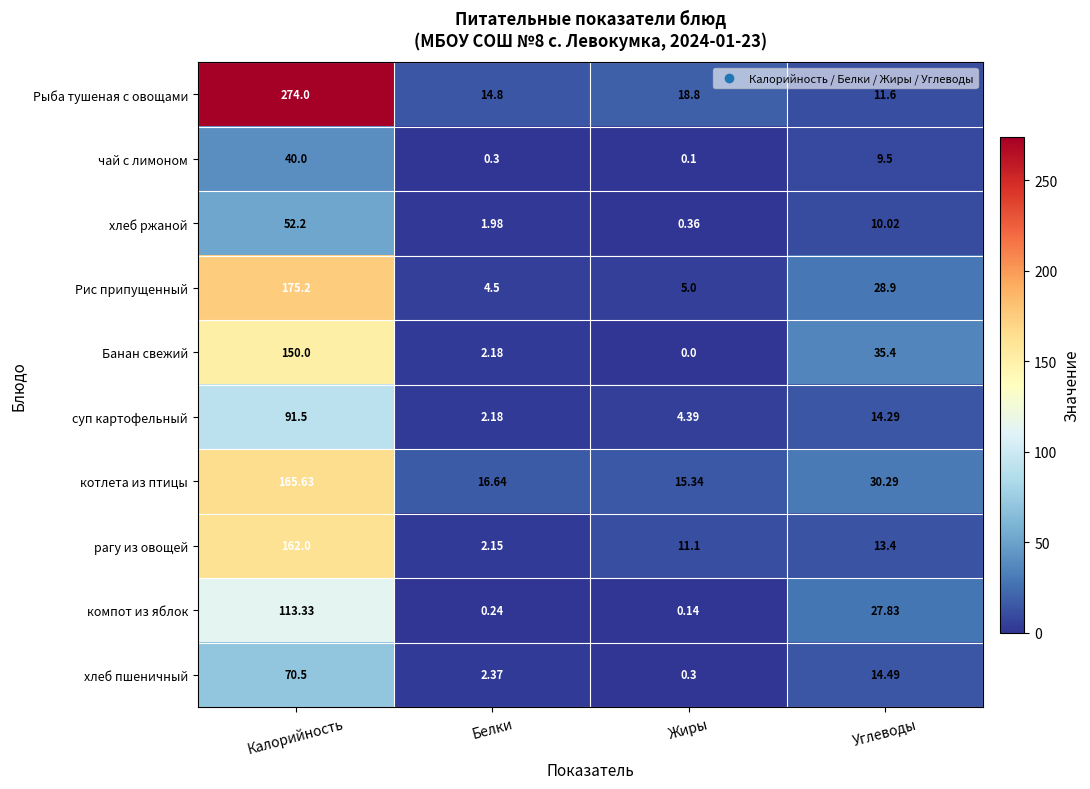

Is the value of Рыба тушеная с овощами at Калорийность greater than the value of суп картофельный at Углеводы?

Yes